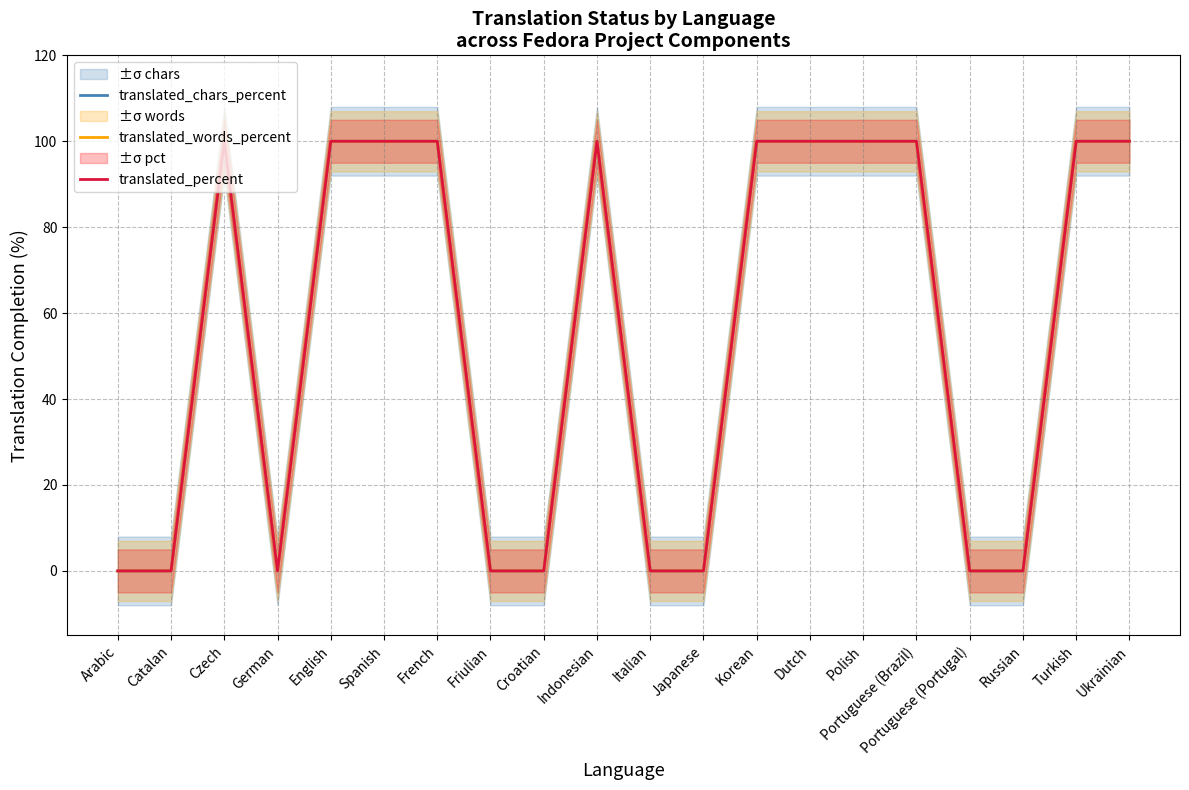

What is the total value across all series at Spanish?

300